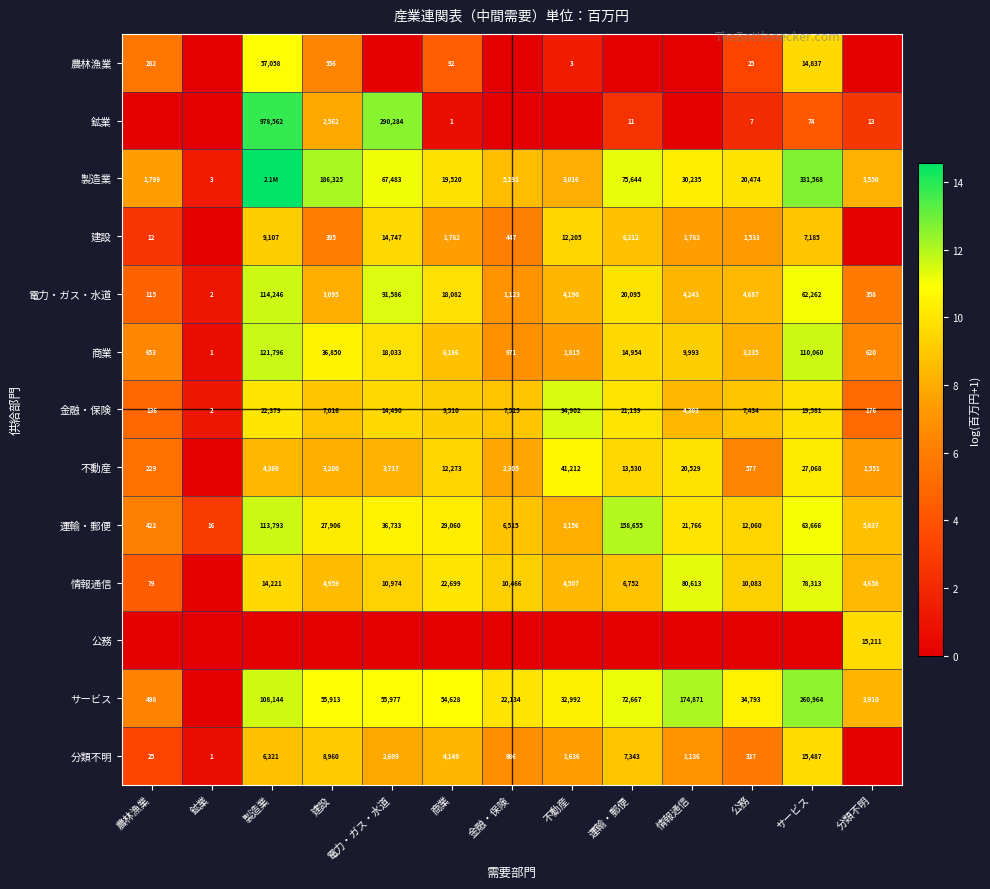

Where is 電力・ガス・水道 nearest to the value 57124?

サービス